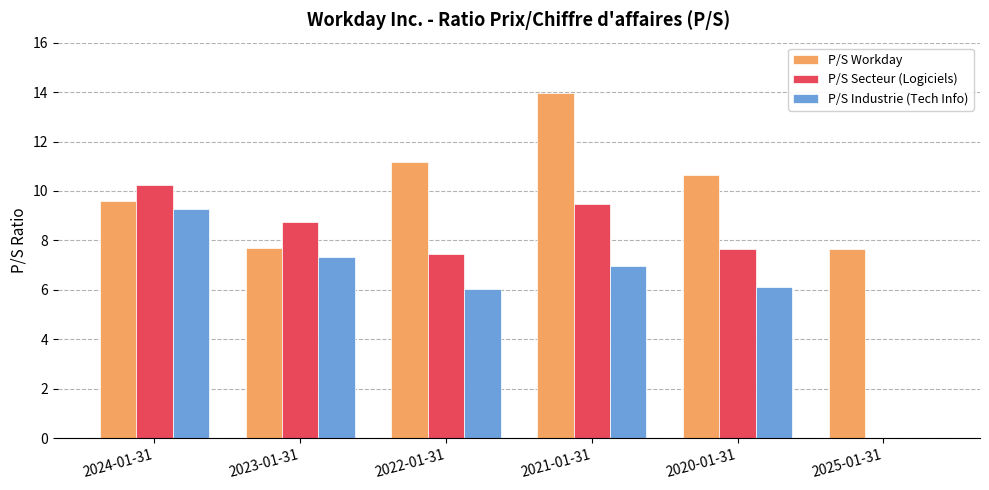

Which series has the largest total across all categories?

P/S Workday